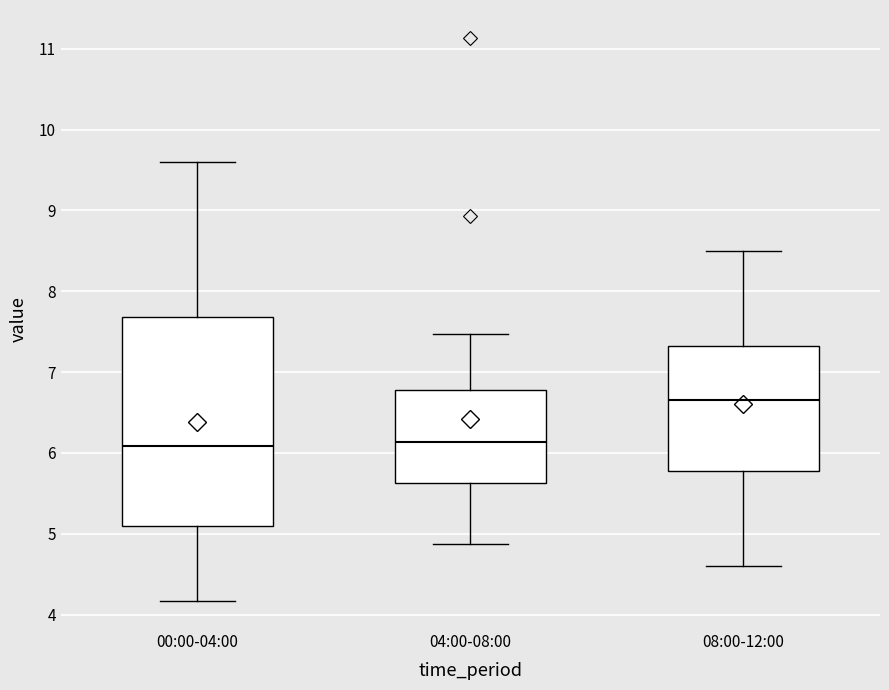

Where does the median line of the box for 04:00-08:00 sit on the y-axis? The values are not printed on the chart, so give them approximately, as read against the axis.

6.1